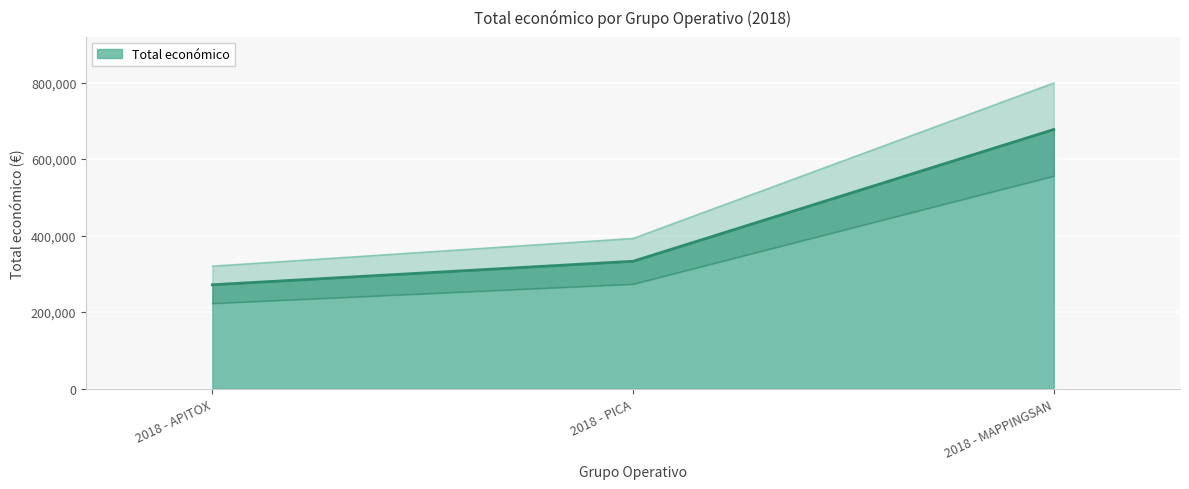

Is it true that the value at 2018 - APITOX is 112071.8?

False